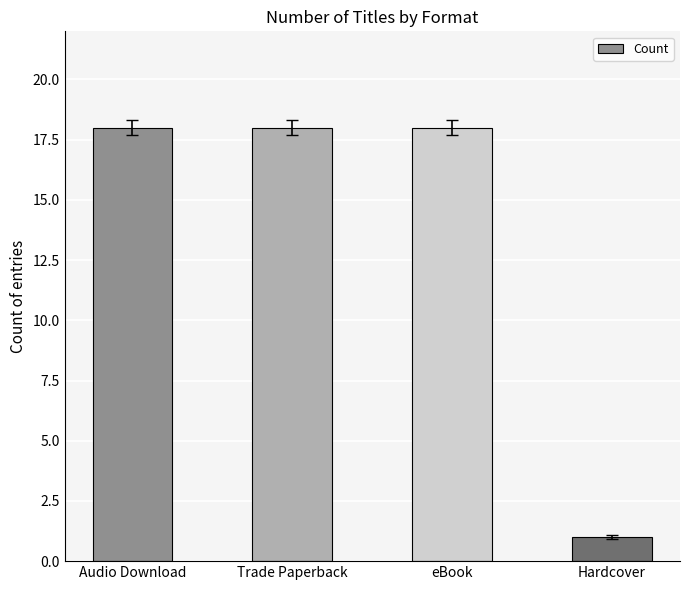

Reading left to right, what are all the values shown in this chart?

Audio Download=18	Trade Paperback=18	eBook=18	Hardcover=1